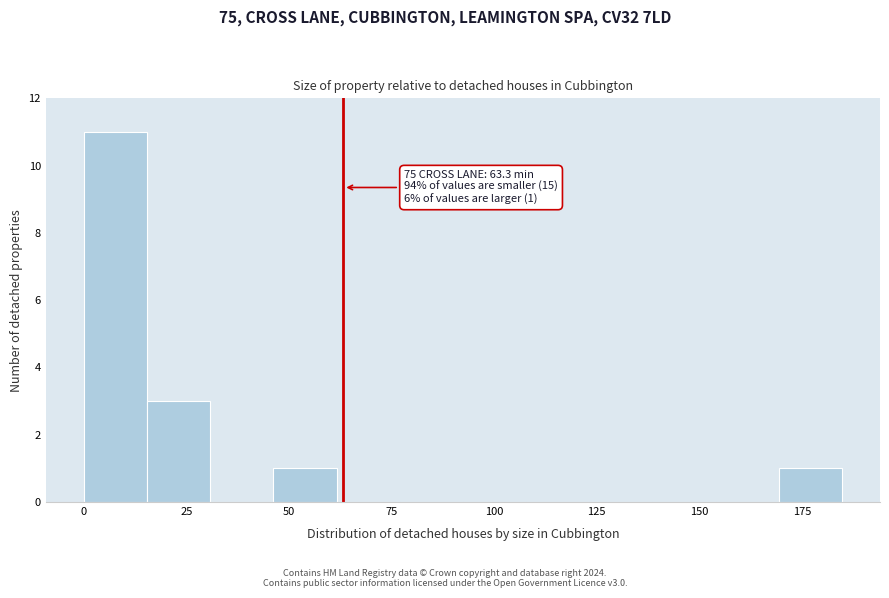

Around what value on the x-axis is the tallest bar? Give the approximate position of its centre, as read against the axis.

10